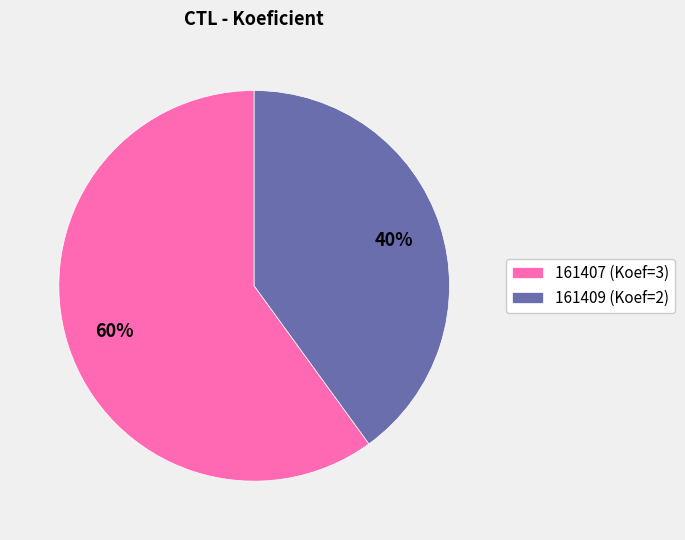

To the nearest percent, what portion does 161407 represent?

60%